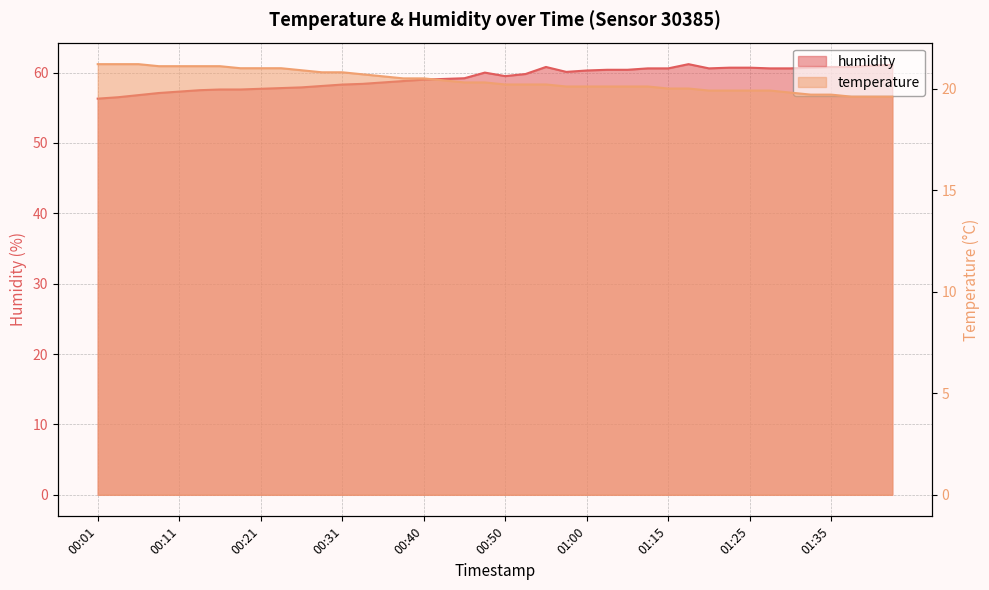

Rank the categories by temperature value from lowest to highest.

01:38, 01:40, 01:43, 01:33, 01:35, 01:30, 01:20, 01:23, 01:25, 01:28, 01:15, 01:18, 00:58, 01:00, 01:03, 01:05, 01:10, 00:50, 00:53, 00:55, 00:45, 00:48, 00:43, 00:38, 00:40, 00:36, 00:33, 00:28, 00:31, 00:26, 00:19, 00:21, 00:23, 00:09, 00:11, 00:14, 00:16, 00:01, 00:04, 00:06